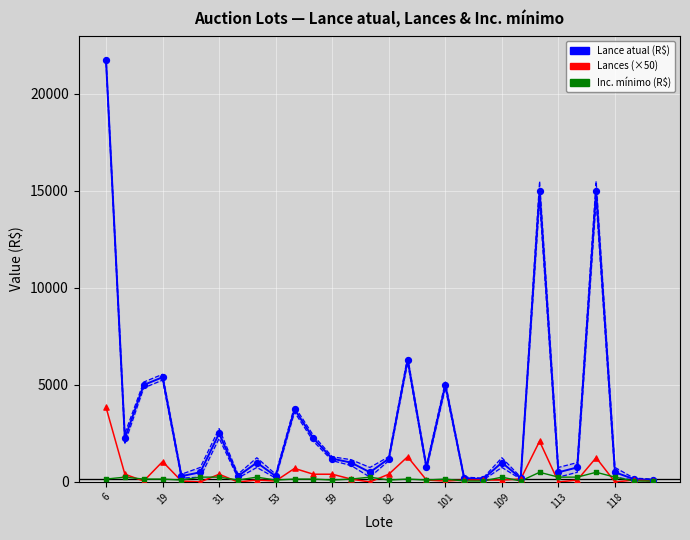

At which category is the sum across all series the highest?

6